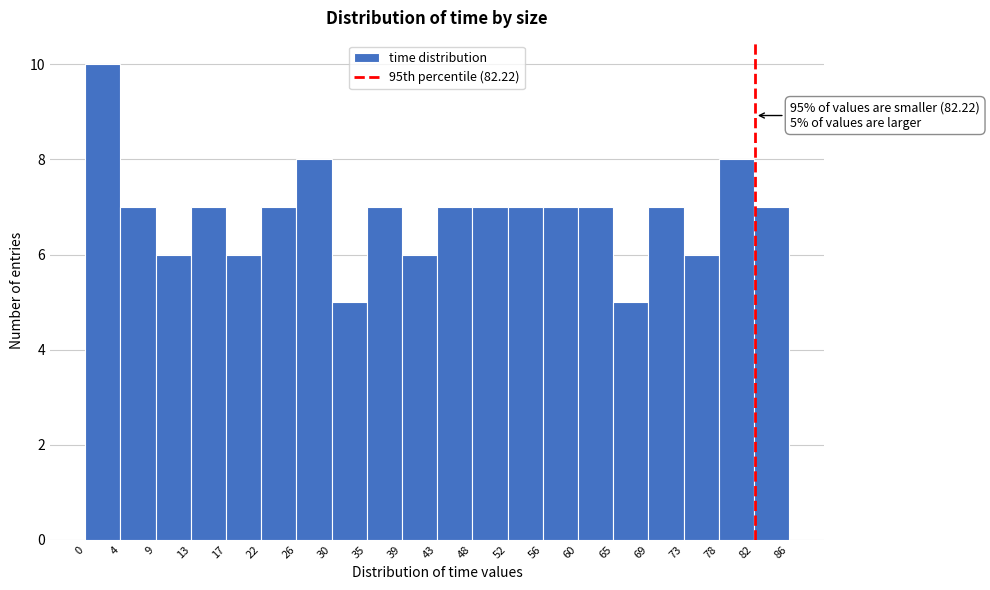

Which range on the x-axis has the tallest bar?

0 to 4